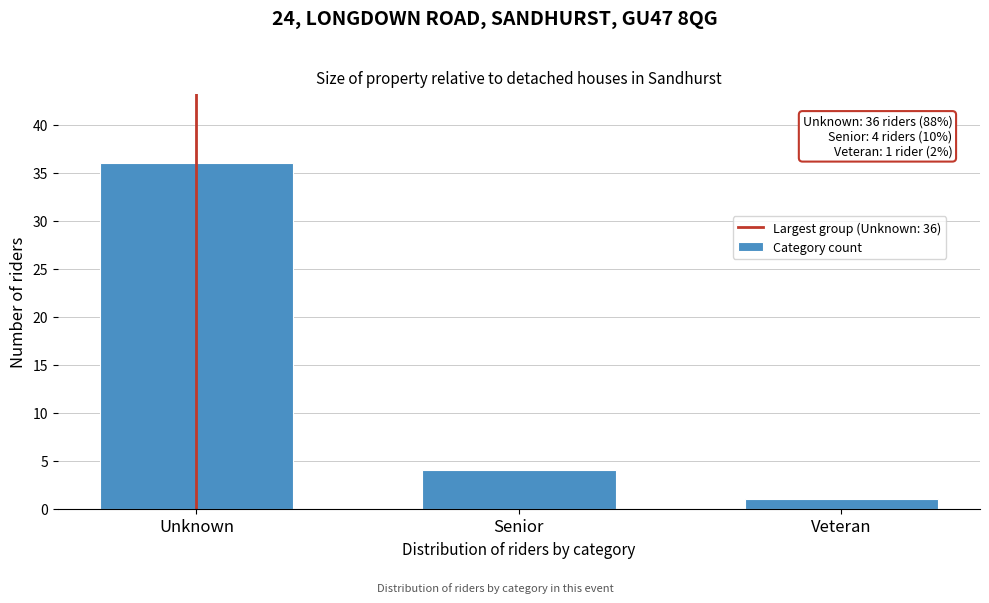

Reading right to left, extract all data points from this chart.

1	4	36